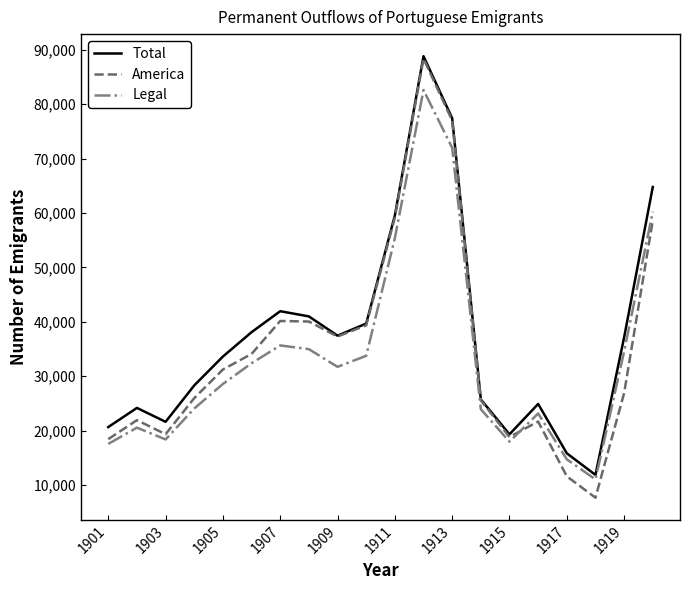

What is the lowest value of the Total series?

11853